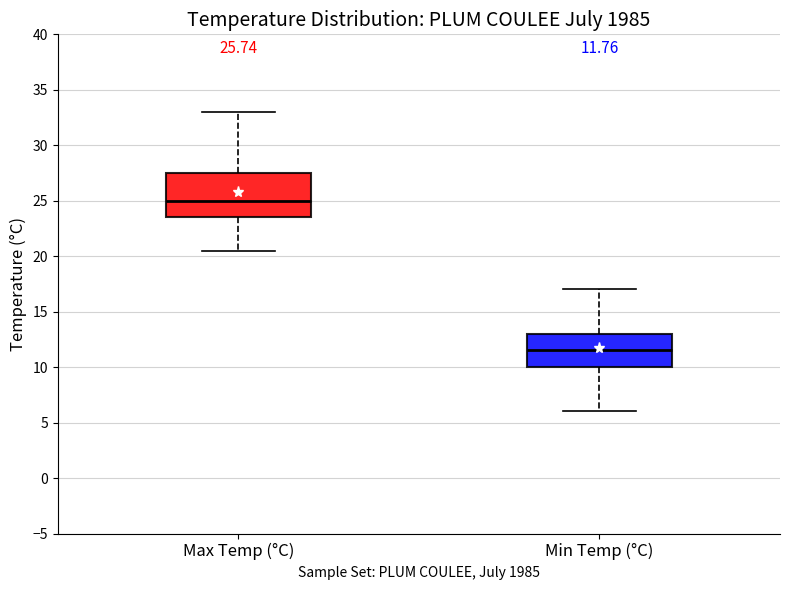

Which box has the highest median line?

Max Temp (°C)